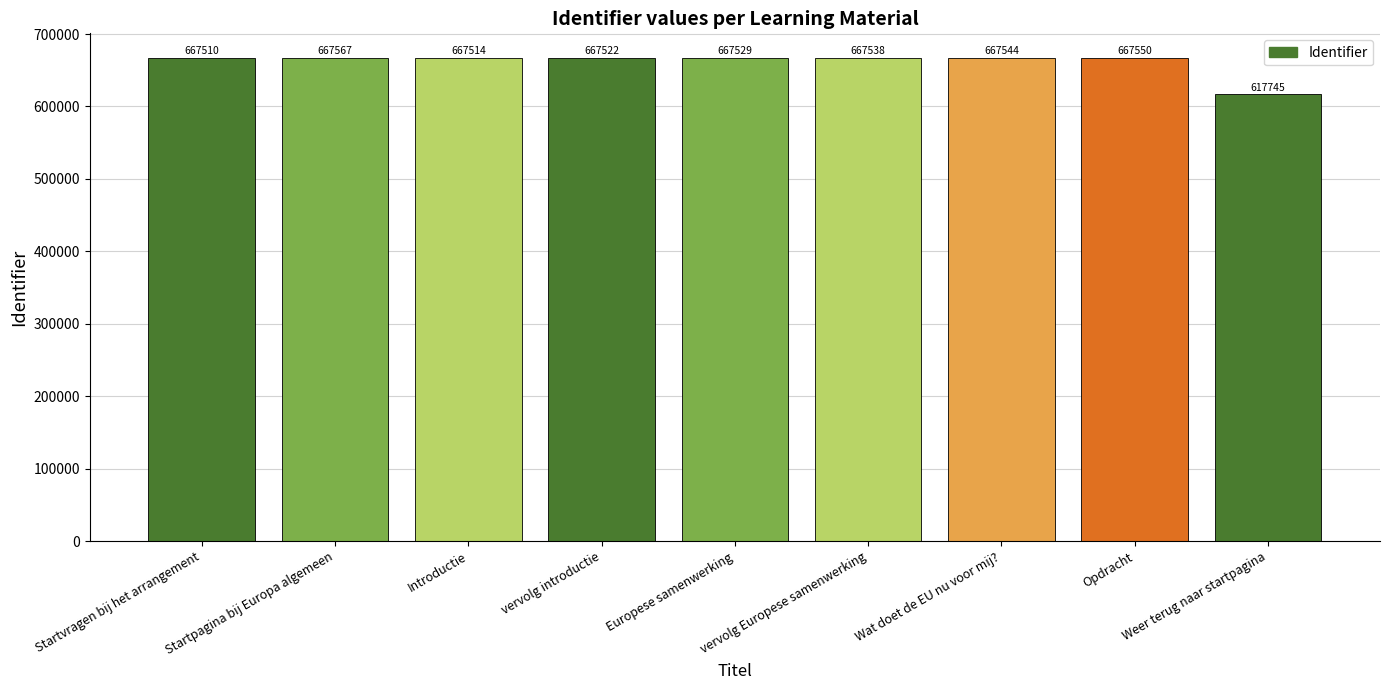

What is the greatest value displayed?

667567